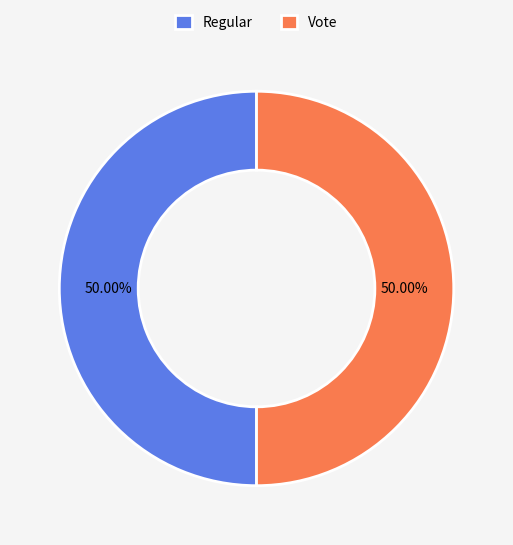

What is the ratio of the value at Regular to the value at Vote?

1.0